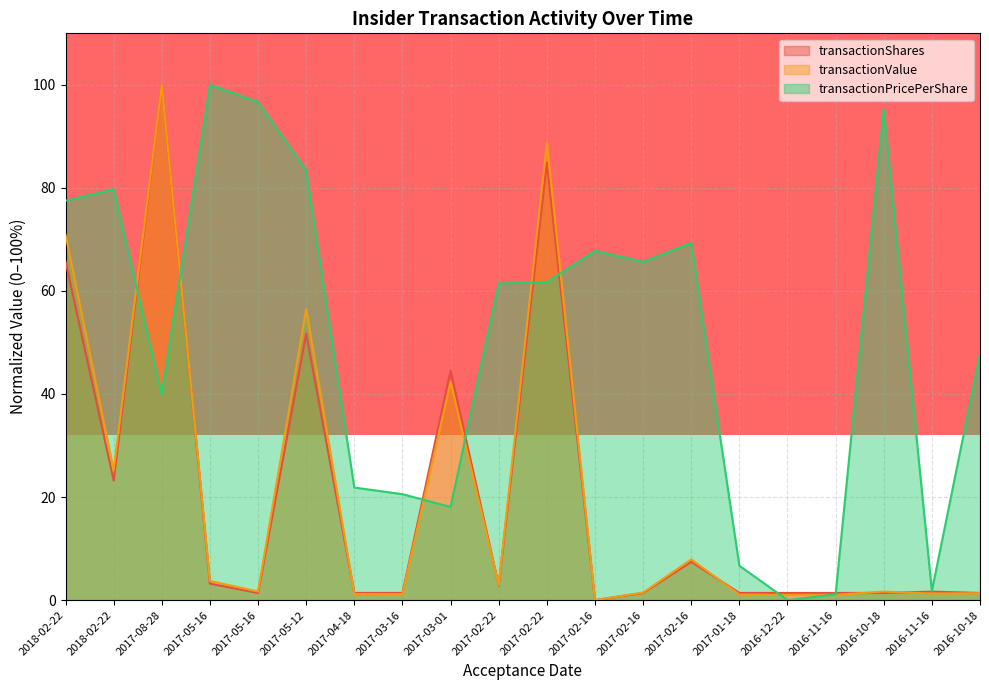

What is the label of the 10th point from the left?

2017-02-22